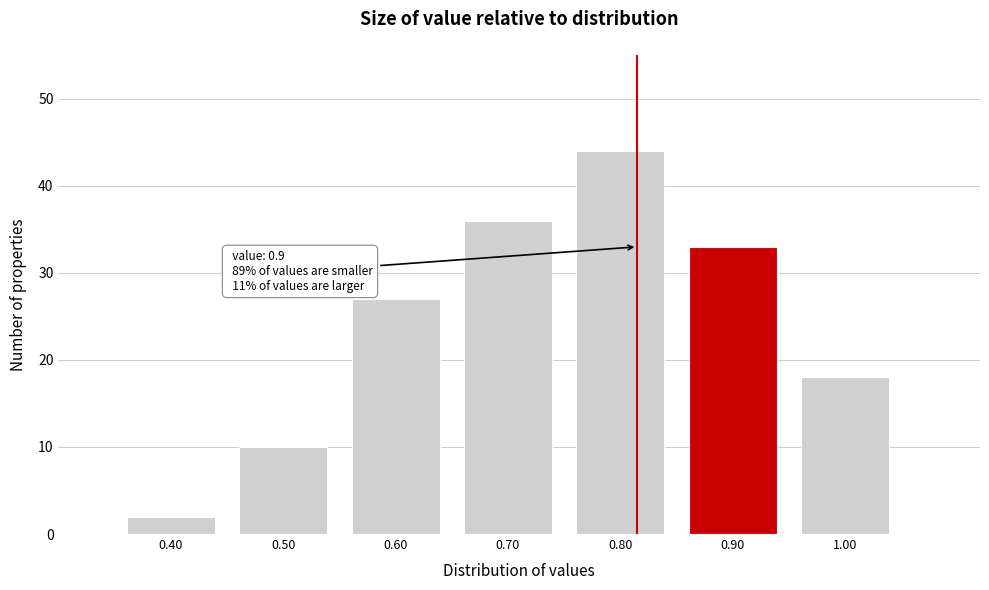

Which range on the x-axis has the tallest bar?

0.75 to 0.85